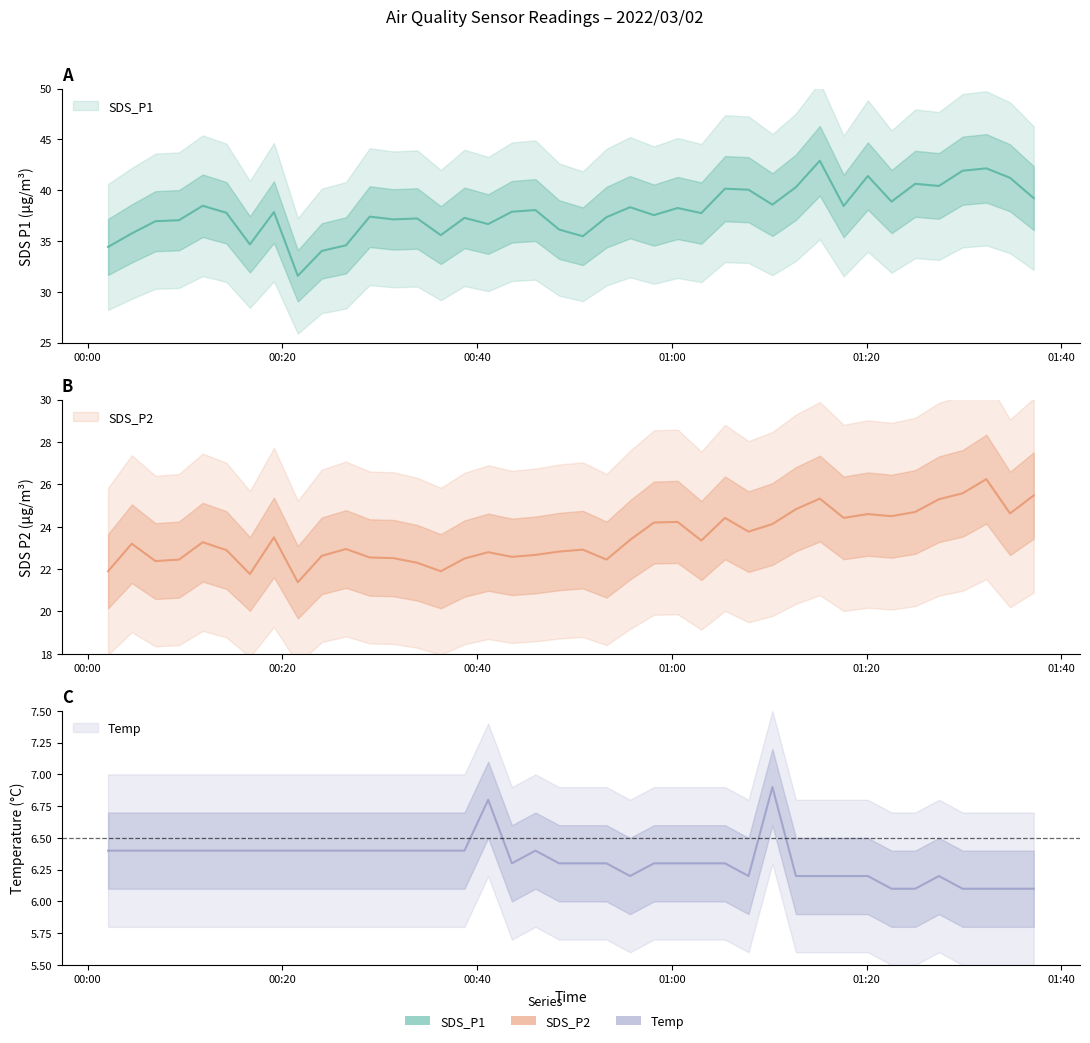

What is the difference between the maximum and minimum values in the SDS_P2 series?

4.9